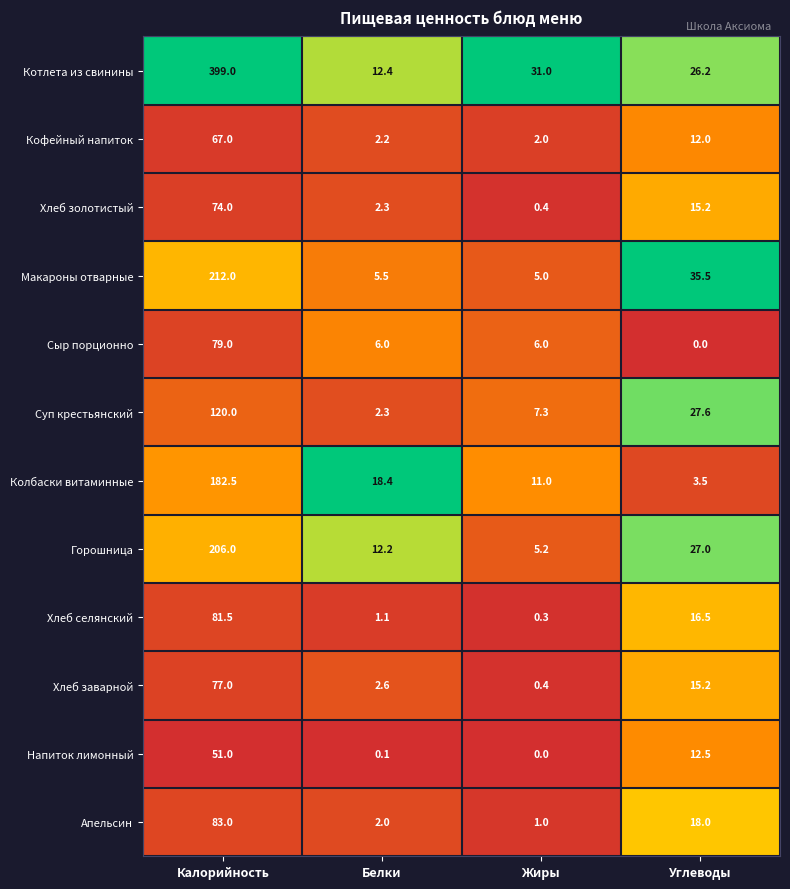

Which category has the highest value across all series?

Калорийность